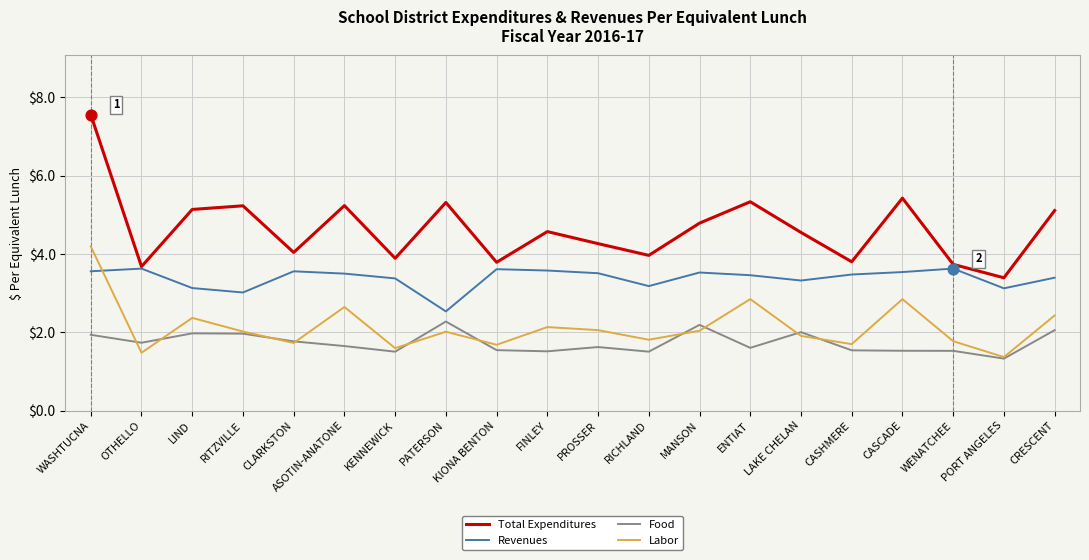

At how many categories does at least one series exceed 2?

20